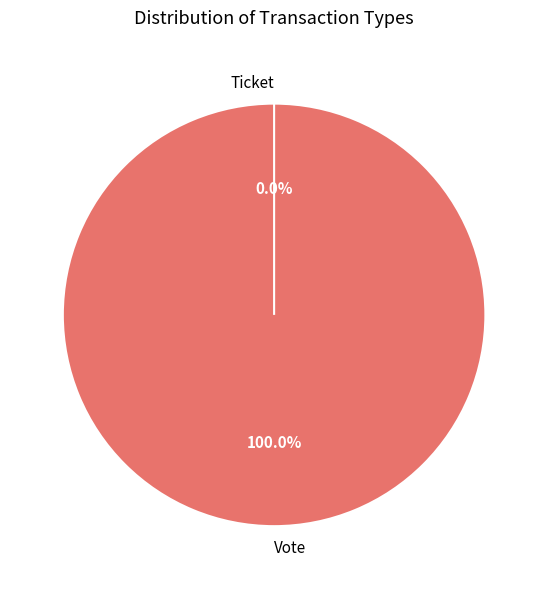

What is the largest slice in the pie chart?

Vote